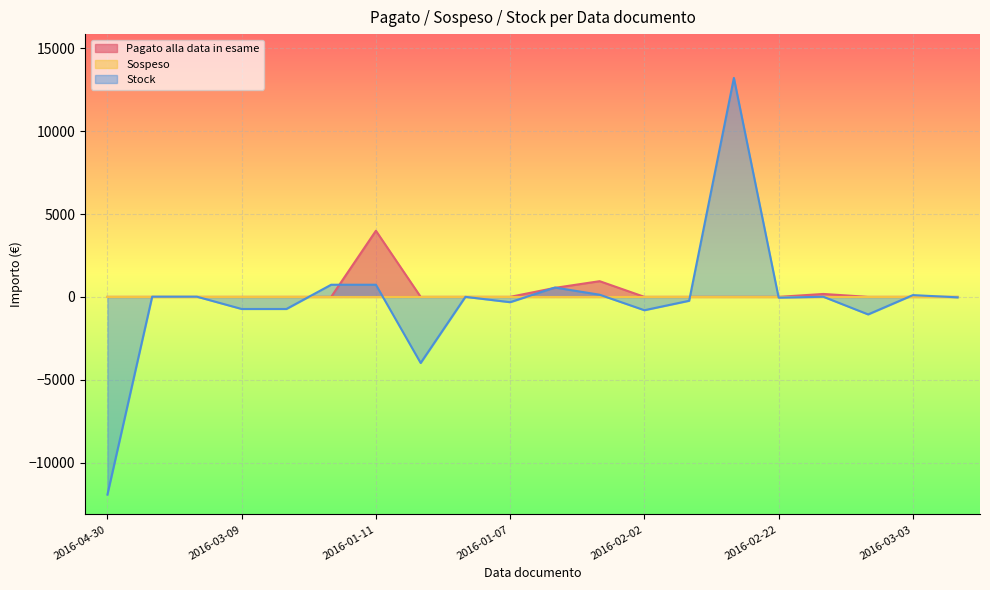

What is the lowest value of the Stock series?

-11935.0